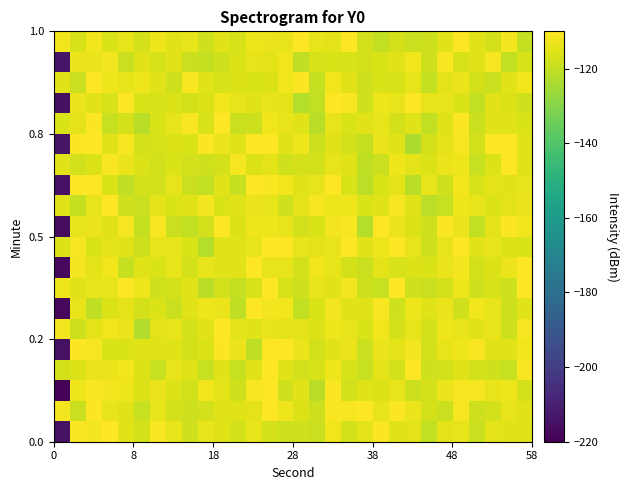

How many categories are shown in the chart?

30